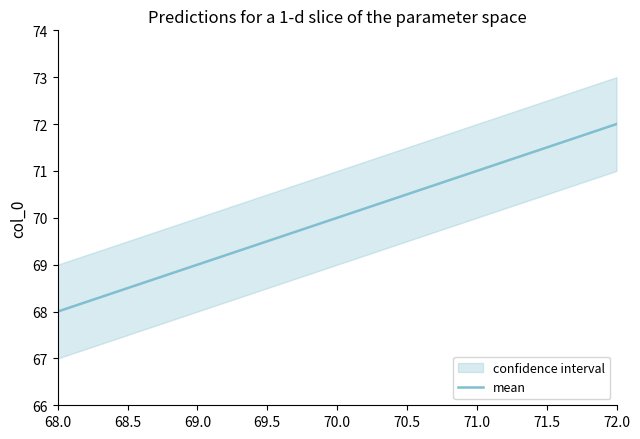

What is the lowest value of the mean series?

68